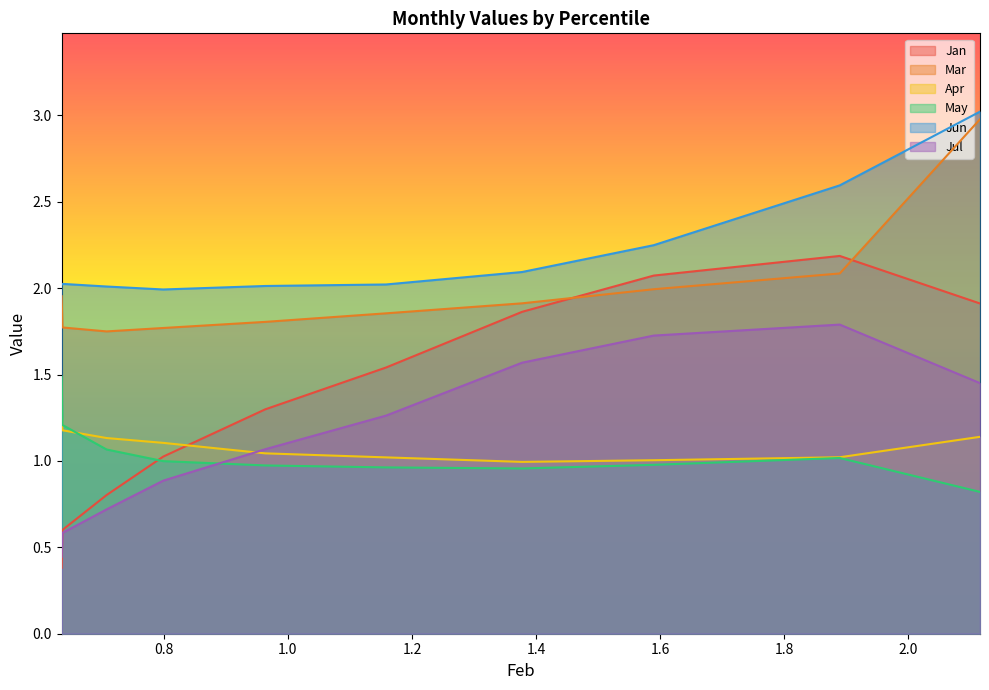

What is the maximum value shown in the chart?

3.0